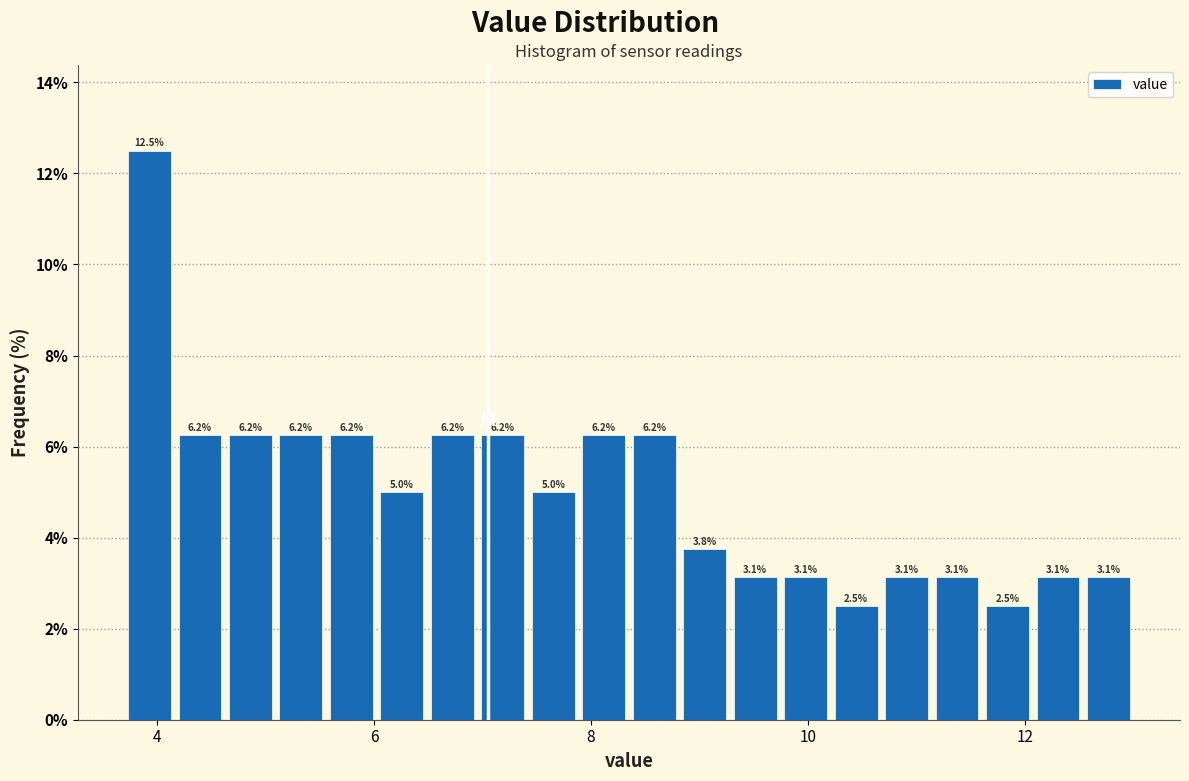

Around what value on the x-axis is the tallest bar? Give the approximate position of its centre, as read against the axis.

4.0